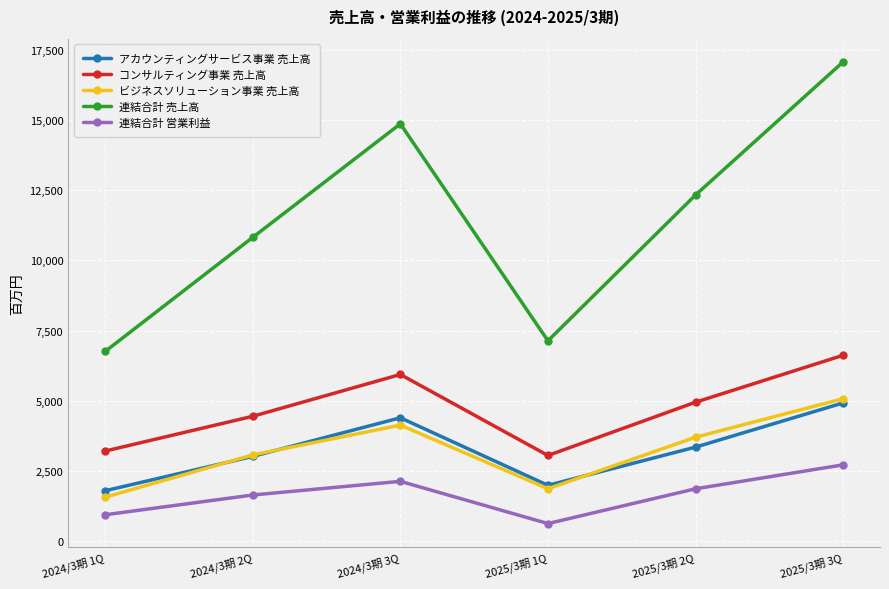

What is the sum of all ビジネスソリューション事業 売上高 values?

19399